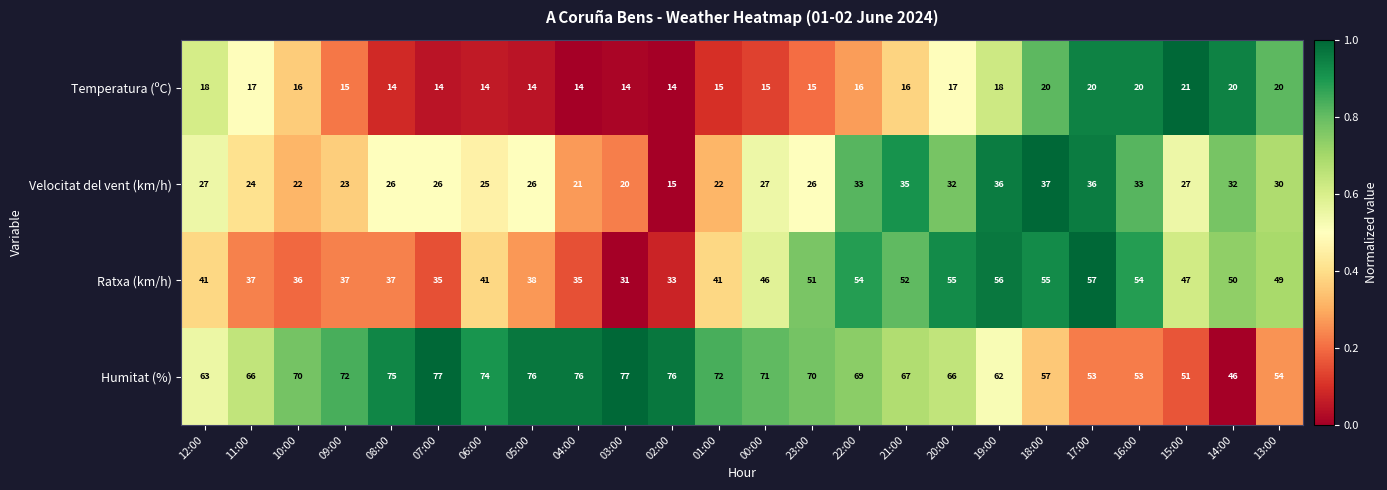

Rank the series by their average value, from highest to lowest.

Humitat (%), Ratxa (km/h), Velocitat del vent (km/h), Temperatura (ºC)